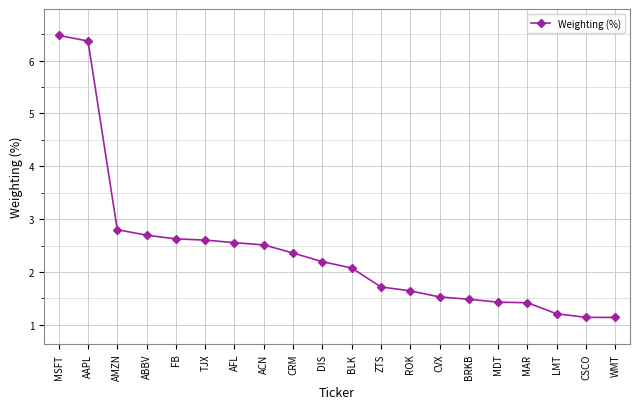

At which label is the value closest to 3?

AMZN